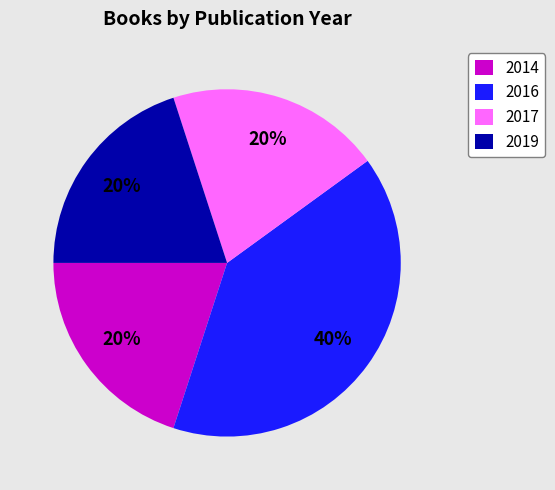

Count the number of slices in the pie.

4